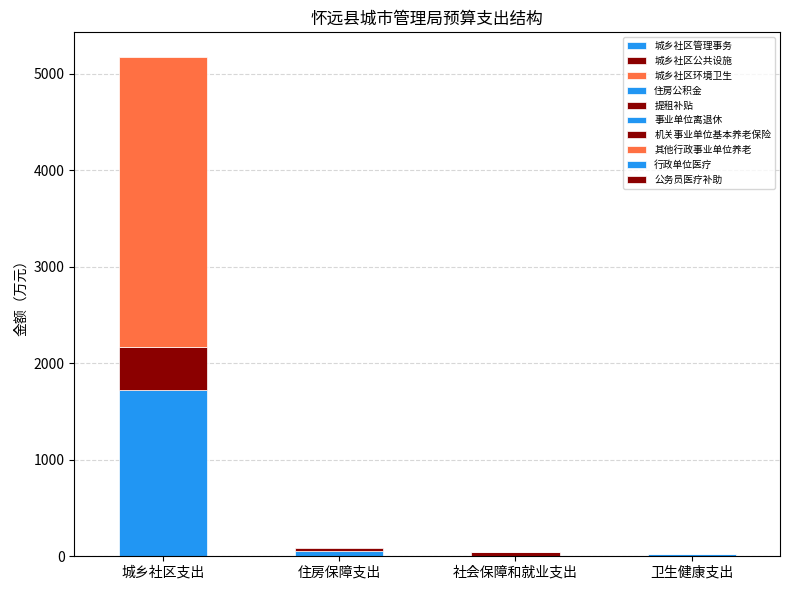

Is it true that 城乡社区支出 equals 3186.8 at 卫生健康支出?

False